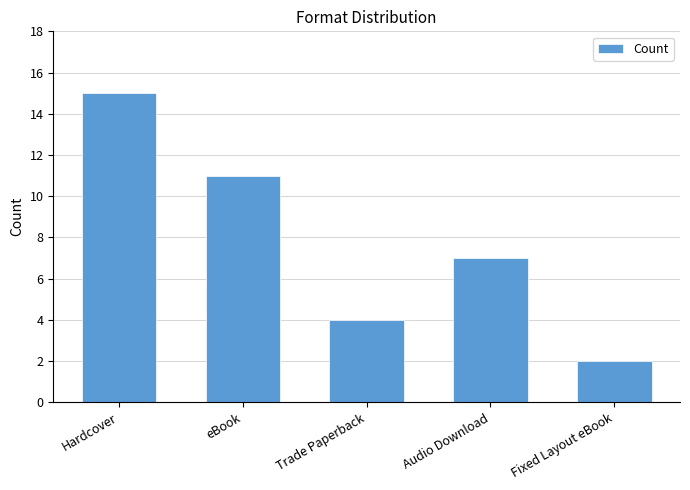

Reading left to right, list all the values displayed in this chart.

Hardcover=15	eBook=11	Trade Paperback=4	Audio Download=7	Fixed Layout eBook=2